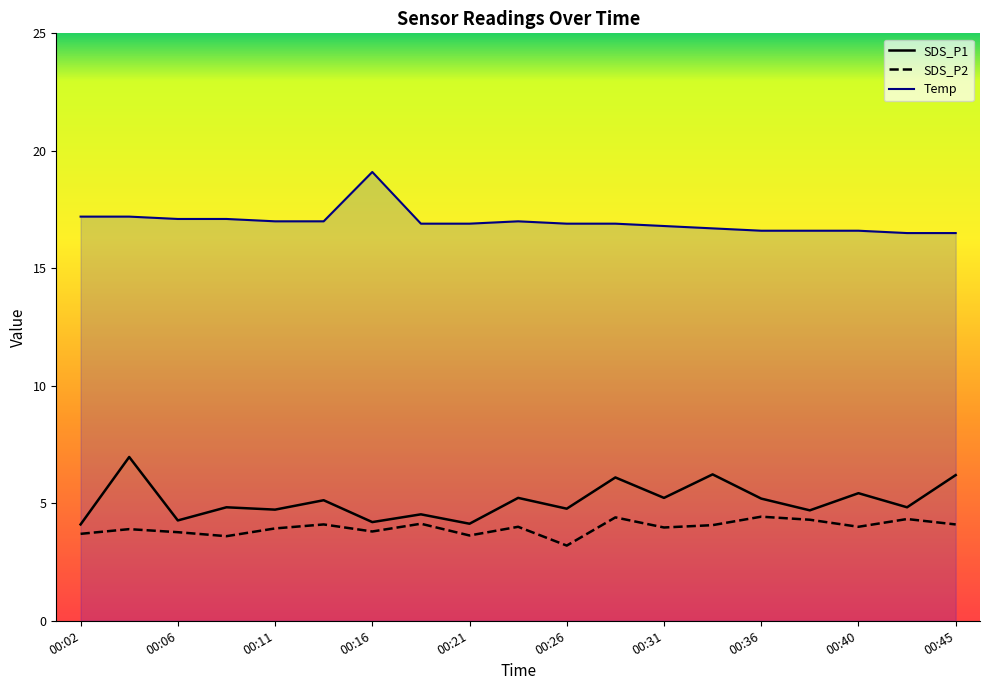

The value of SDS_P2 at 00:36 is 7.9. True or false?

False